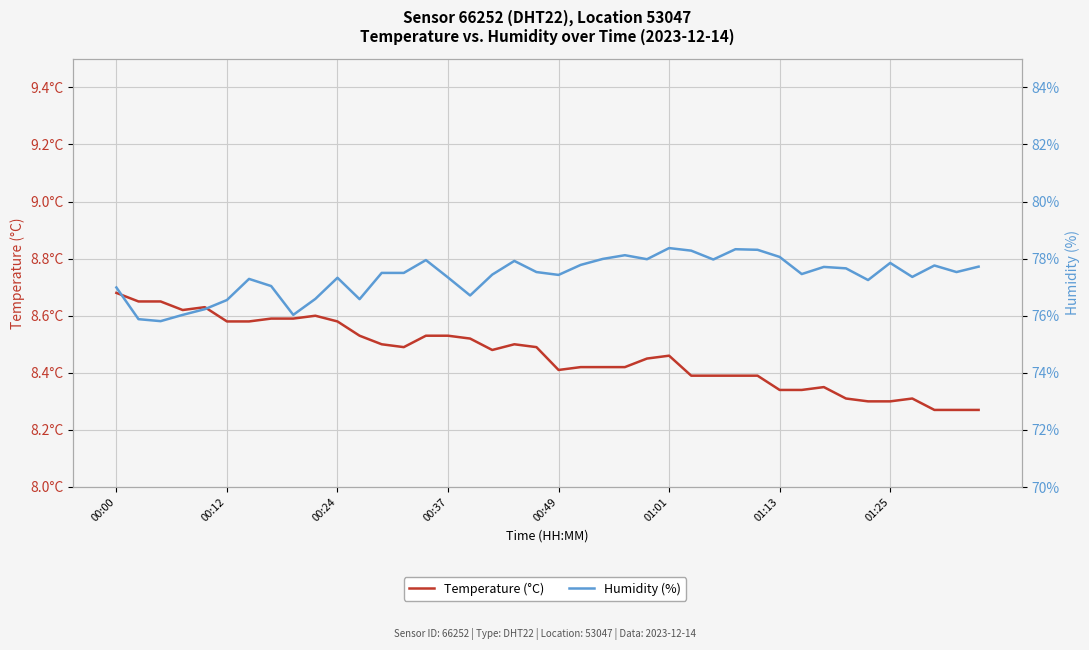

What is the sum of the Humidity (%) values at 18 and 12?

155.4